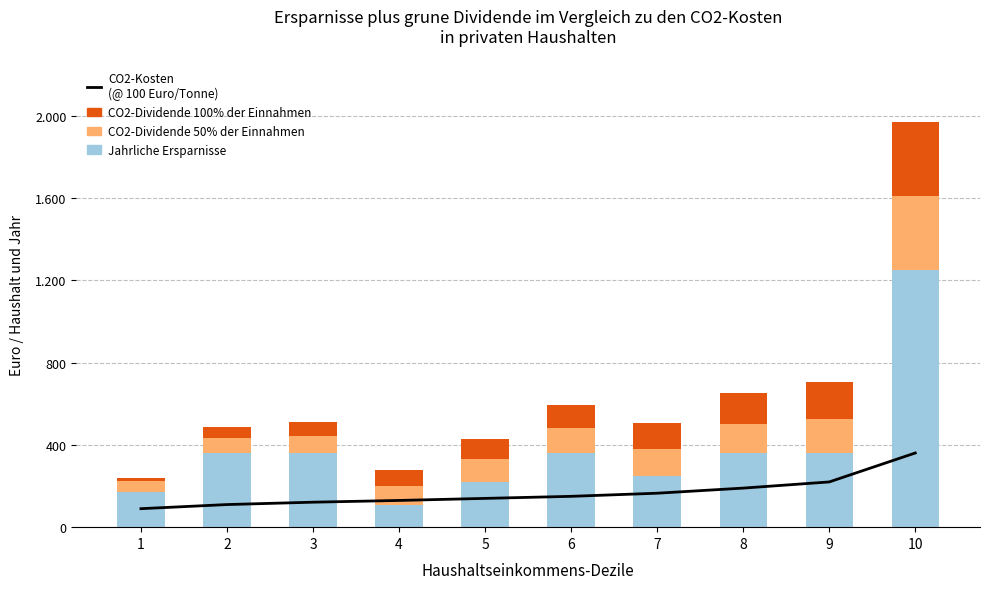

What is the value of the CO2-Kosten
(@ 100 Euro/Tonne) bar at the 7th from the left?

165.1